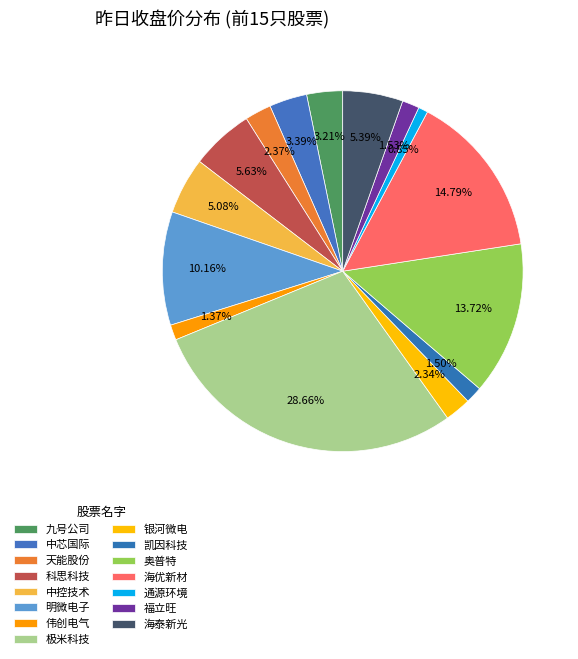

Count the number of slices in the pie.

15